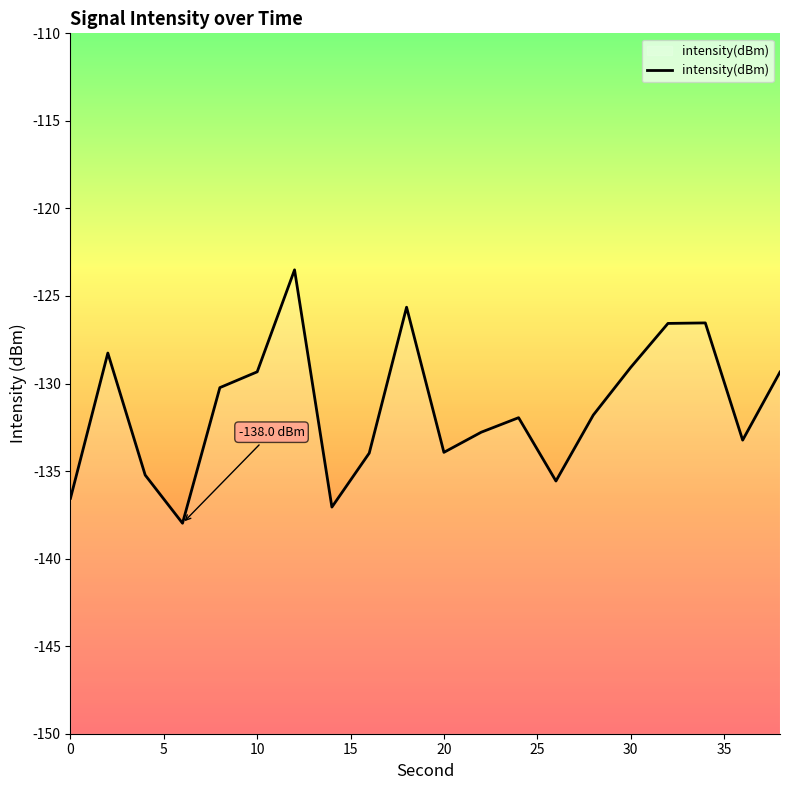

What is the smallest value displayed?

-138.0